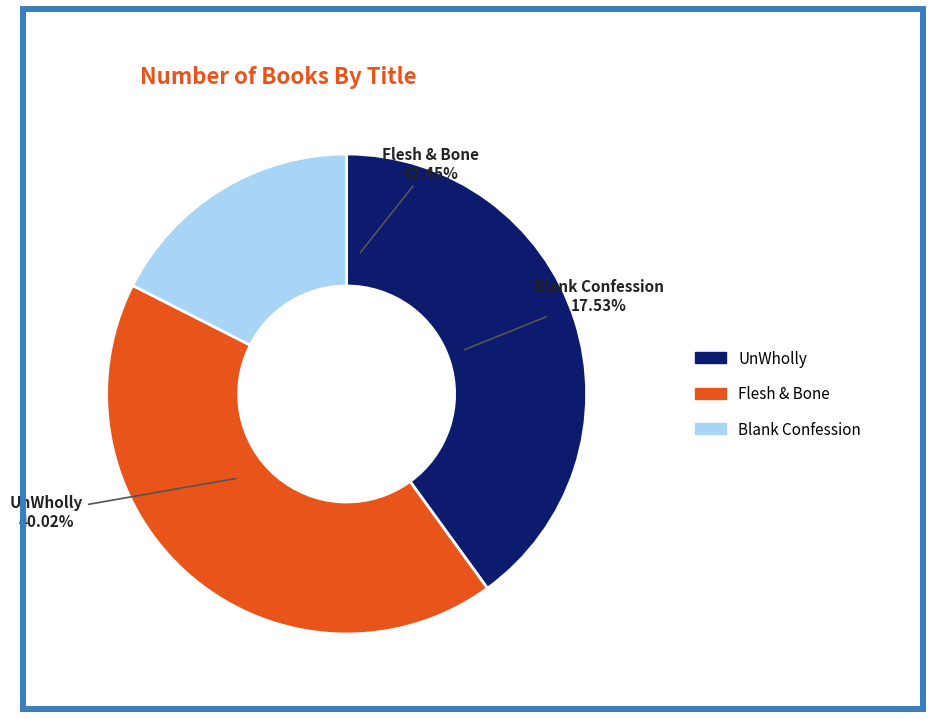

Is Flesh & Bone (9781442439917) the majority of the pie?

No